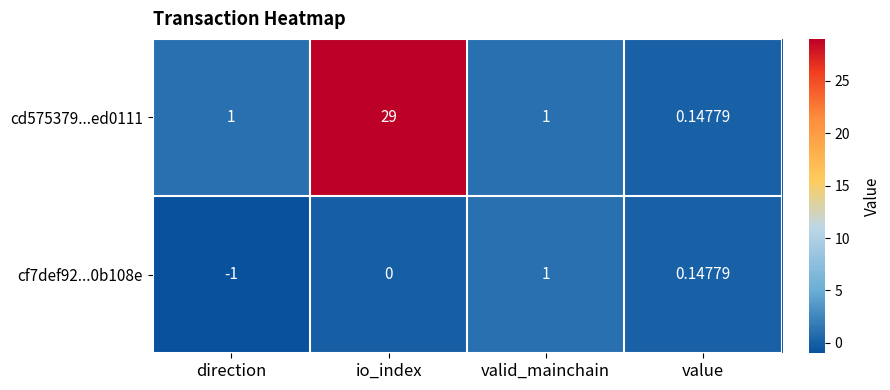

What is the maximum value shown in the chart?

29.0